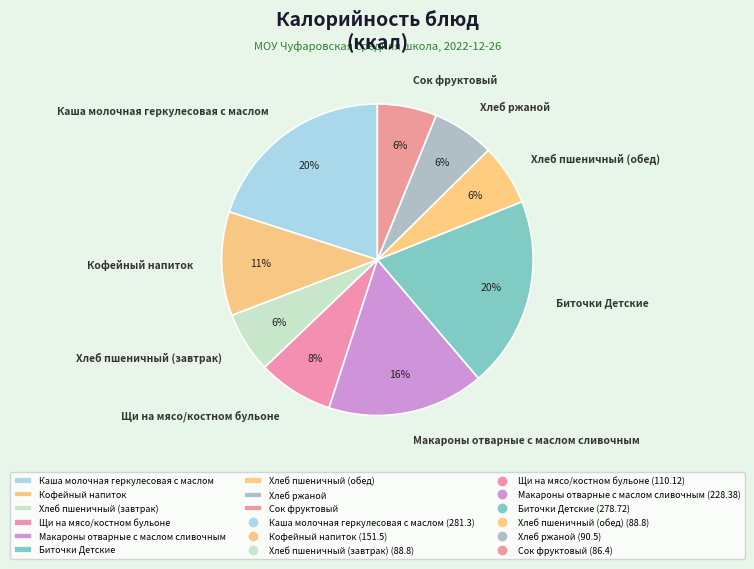

To the nearest percent, what percentage of the pie is Биточки Детские?

20%